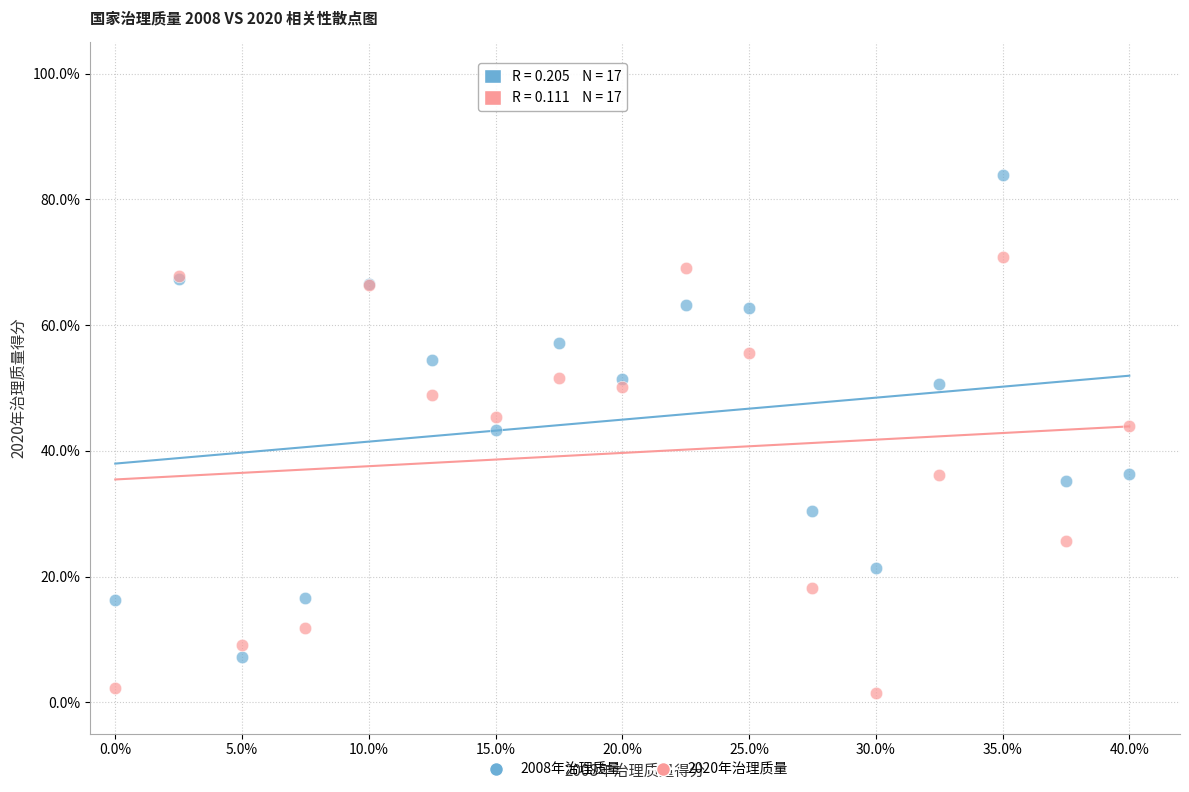

Which series has the widest spread of Y values?

2008年治理质量